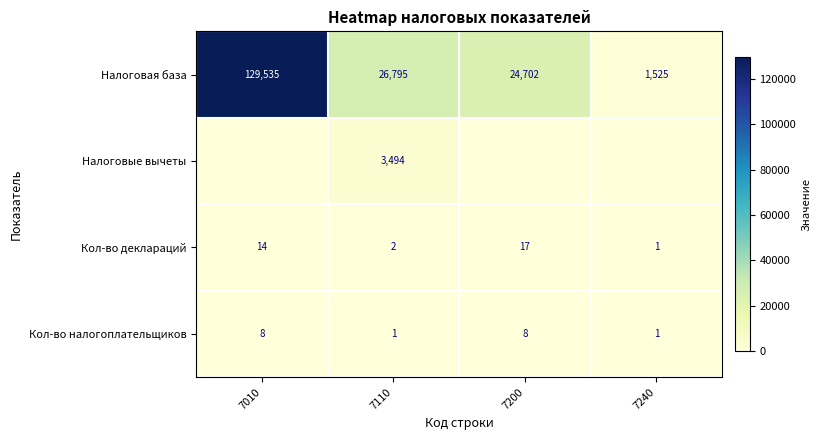

Where is Кол-во деклараций nearest to the value 9?

7010